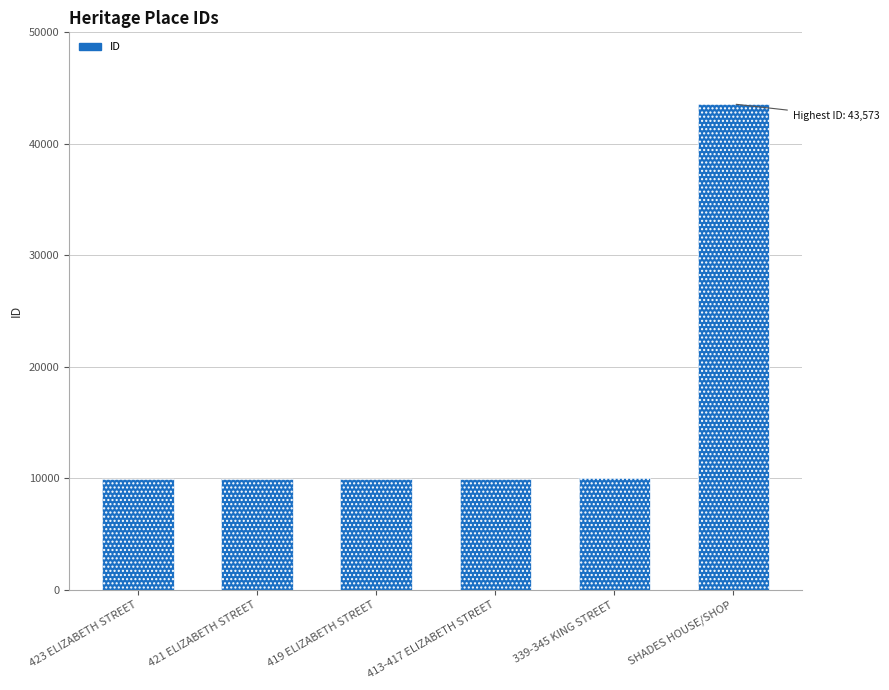

At which label is the value closest to 26778?

339-345 KING STREET